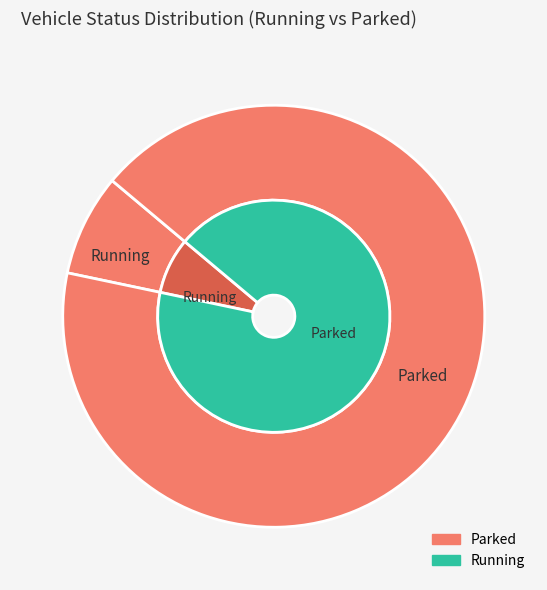

To the nearest percent, what percentage of the pie is Running?

8%